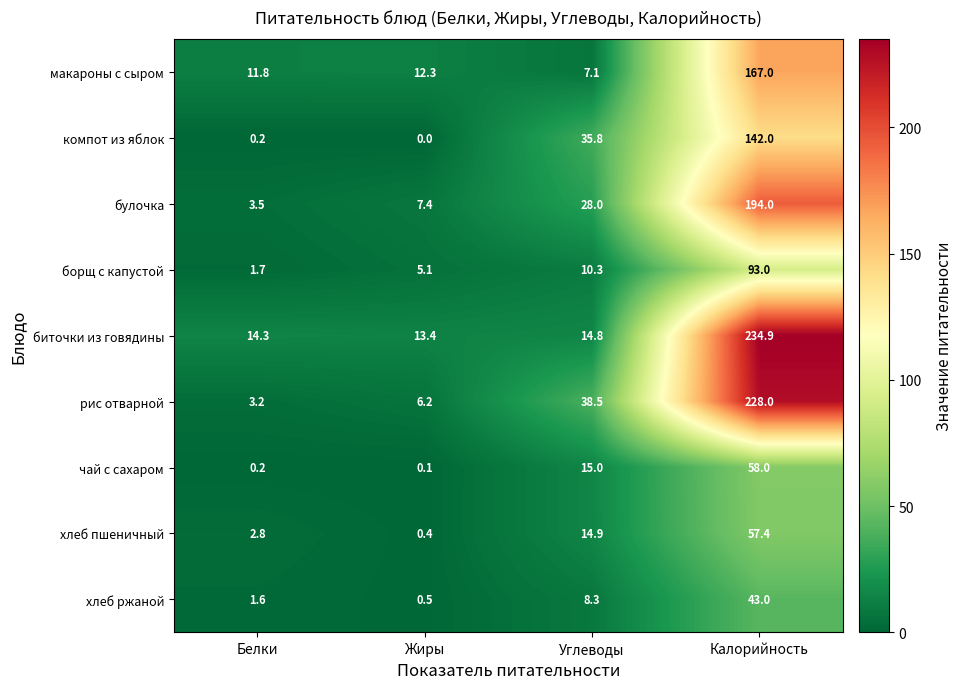

The value of рис отварной at Калорийность is 228.0. True or false?

True